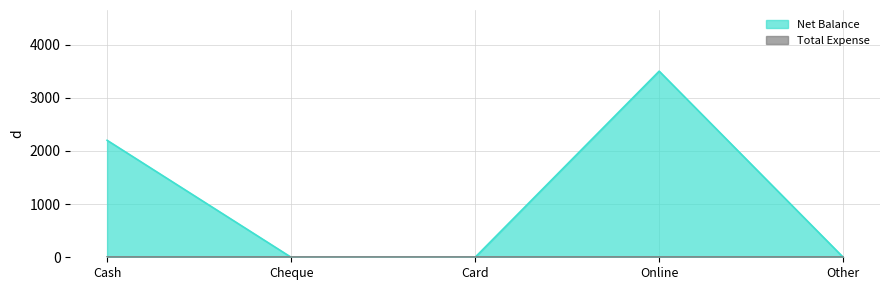

What position from the right is Online?

2